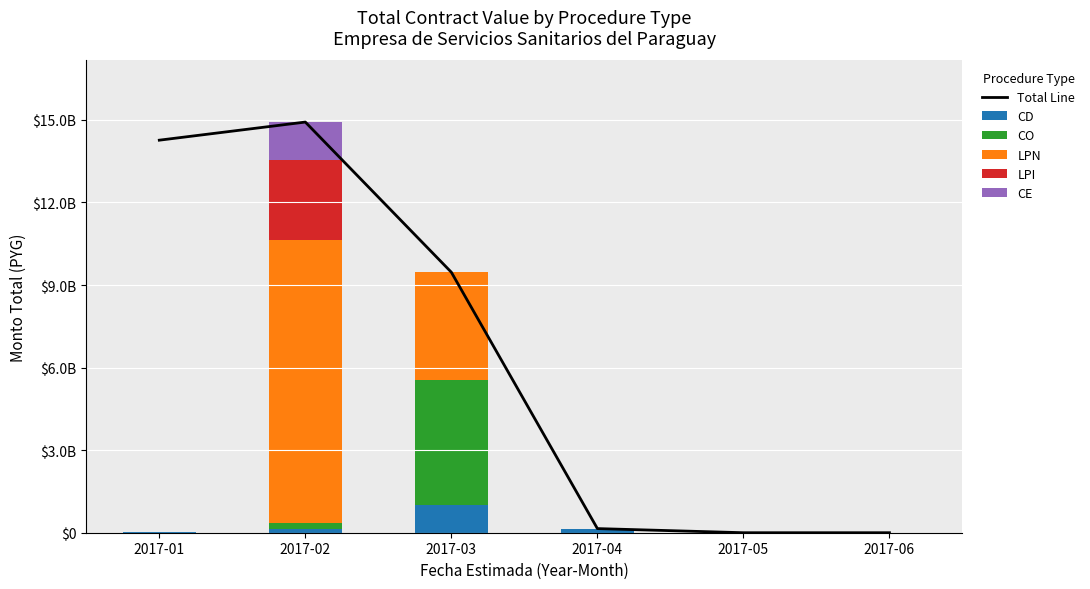

What is the approximate value of Total Line at 2017-01, to the nearest 50?

14262817050